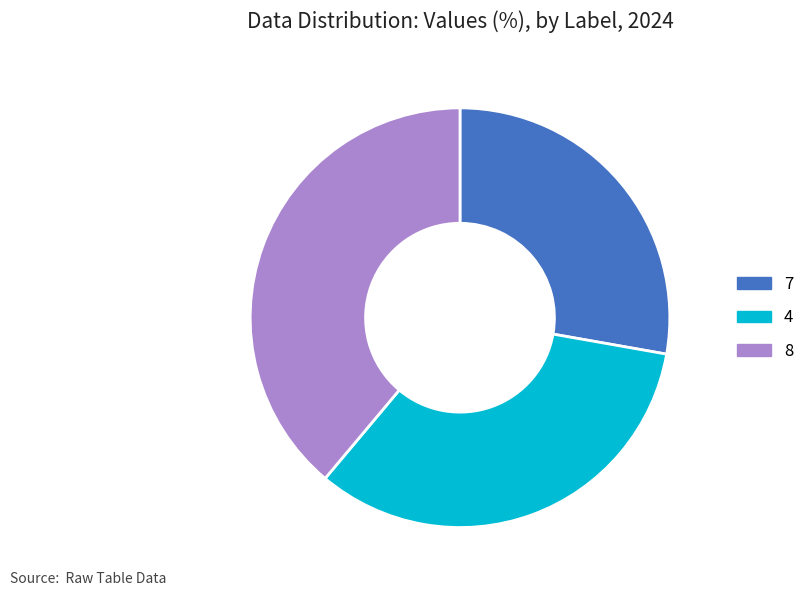

The 8 slice represents 30% of the pie. True or false?

False